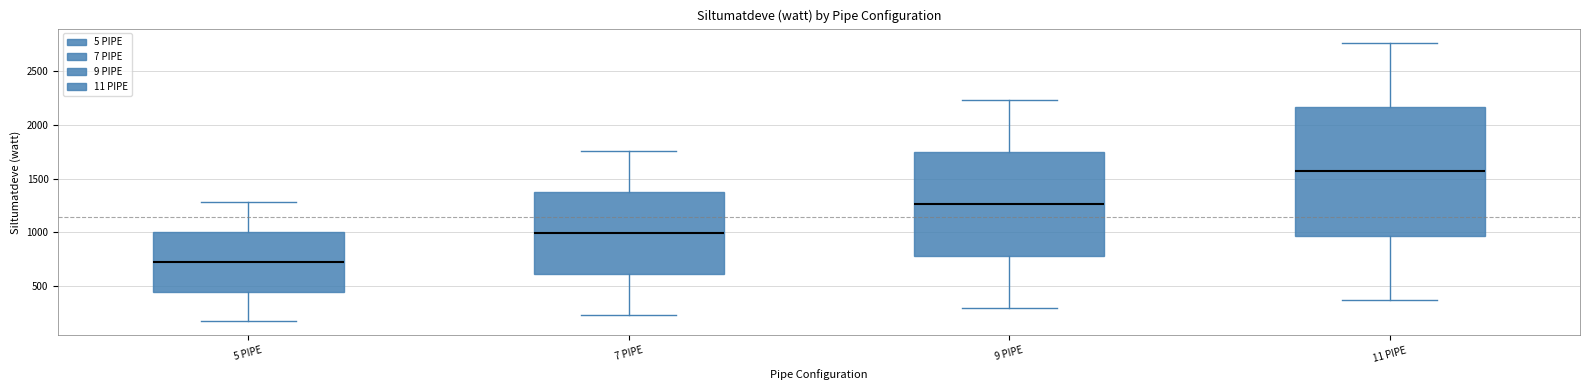

Reading left to right, transcribe this box plot: for each box, give where its median line is, the range the box spans, and where its two whiskers end, as read against the y-axis. The values are not printed on the chart, so give them approximately, as read against the axis.

5 PIPE: median 750, box 450 to 1000, whiskers 150 to 1300
7 PIPE: median 1000, box 600 to 1400, whiskers 250 to 1750
9 PIPE: median 1250, box 800 to 1750, whiskers 300 to 2250
11 PIPE: median 1550, box 950 to 2150, whiskers 350 to 2750